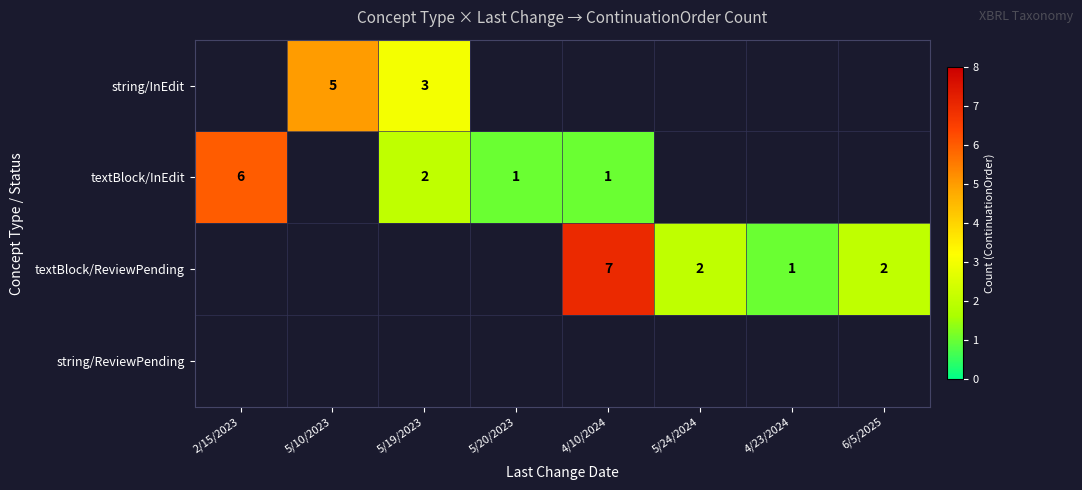

Is it true that textBlock/ReviewPending equals 1 at 4/23/2024?

True